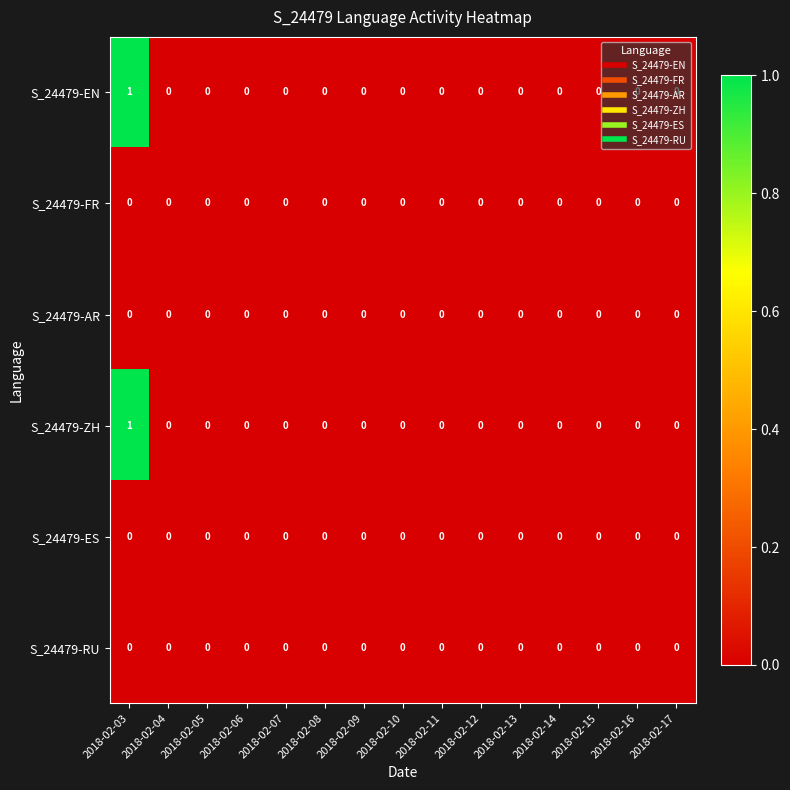

At which category is the sum across all series the highest?

2018-02-03